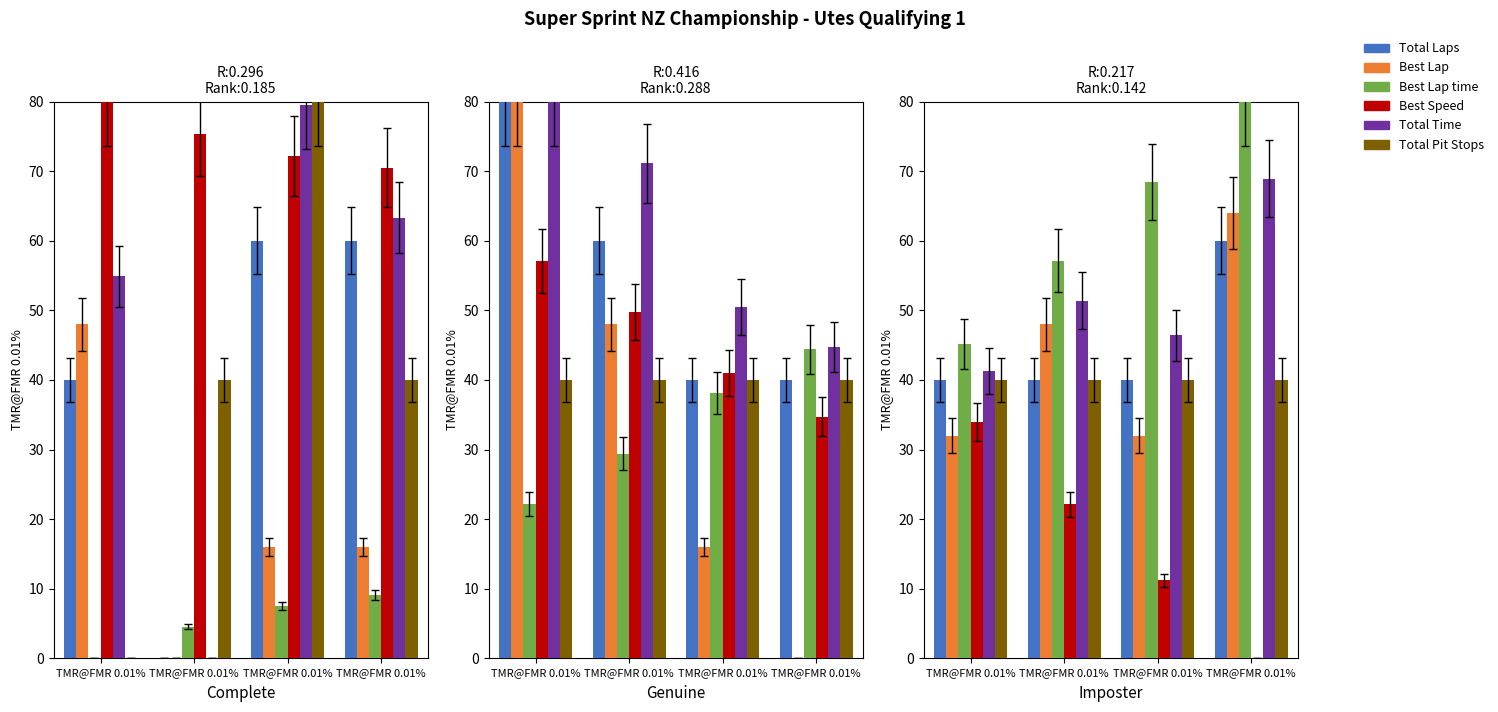

What is the difference between the highest and lowest values at TMR@FMR 0.01%?

13.2